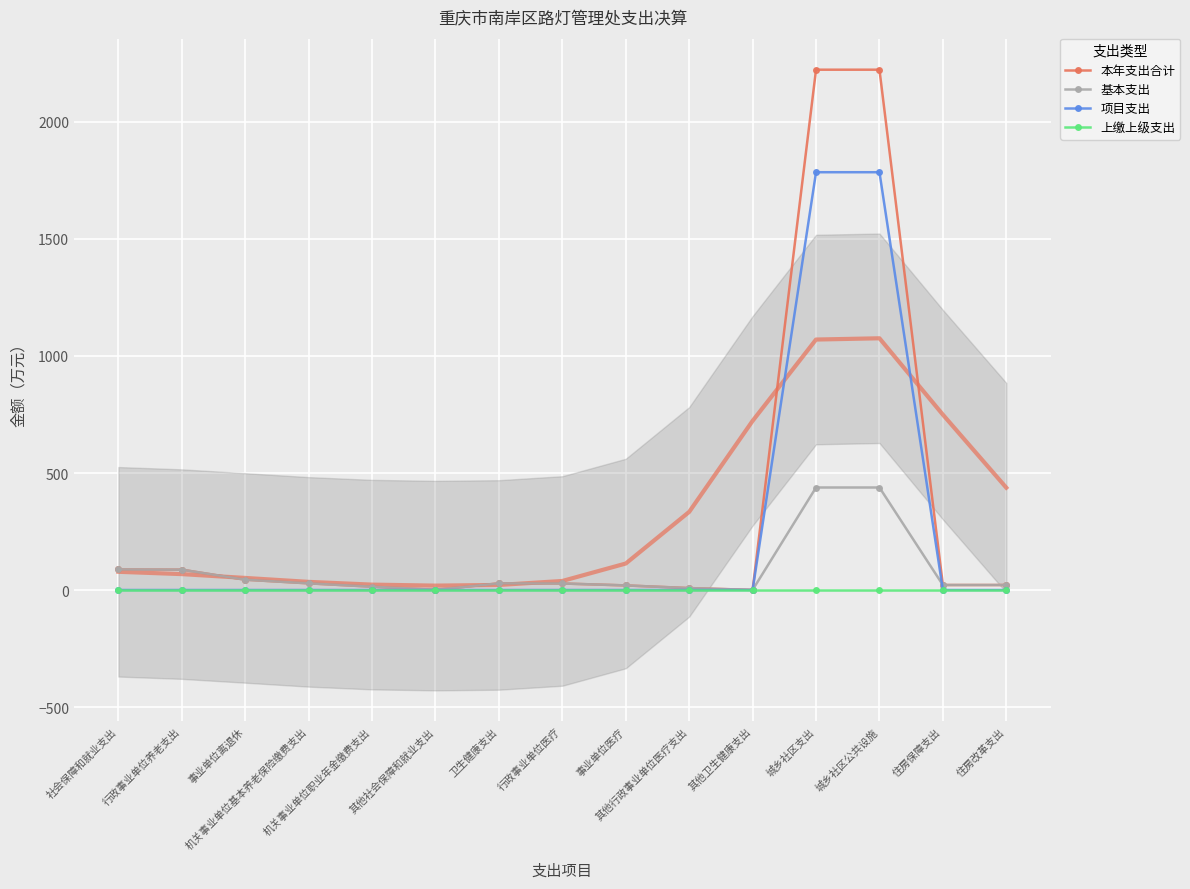

True or false: 上缴上级支出 and 项目支出 intersect in this chart.

False